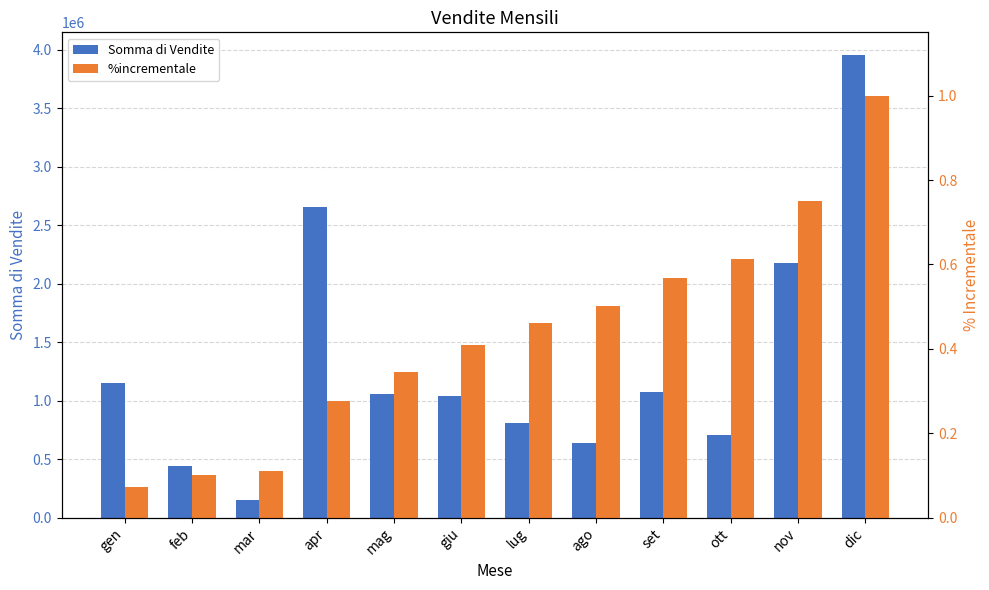

What is the label of the 5th bar from the right?

ago